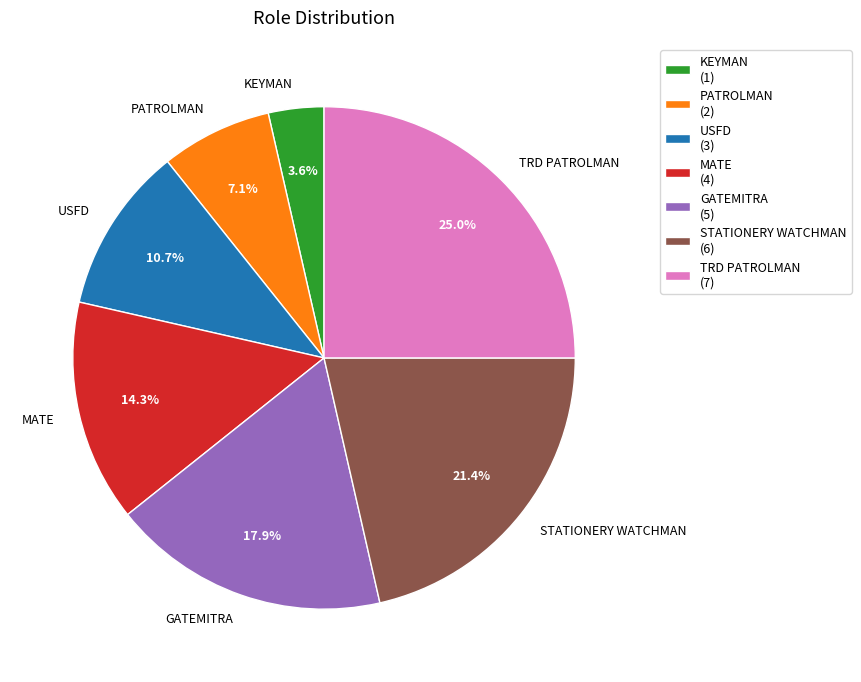

How much of the chart is everything except TRD PATROLMAN?

75.0%